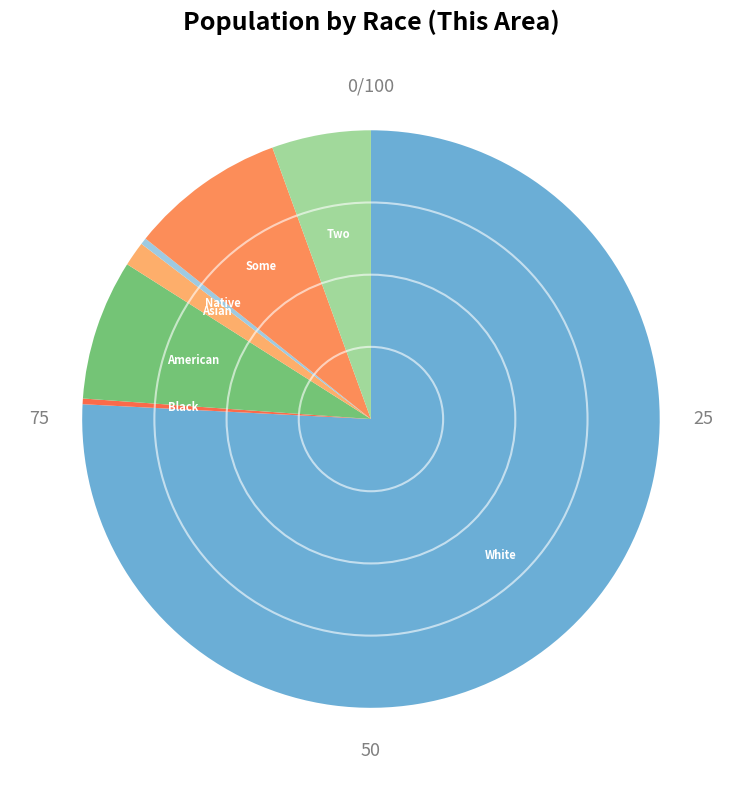

Rank the categories by value from highest to lowest.

White alone, Some Other Race alone, American Indian and Alaska Native, Two or More Races, Asian alone, Native Hawaiian and Other Pacific, Black or African American alone